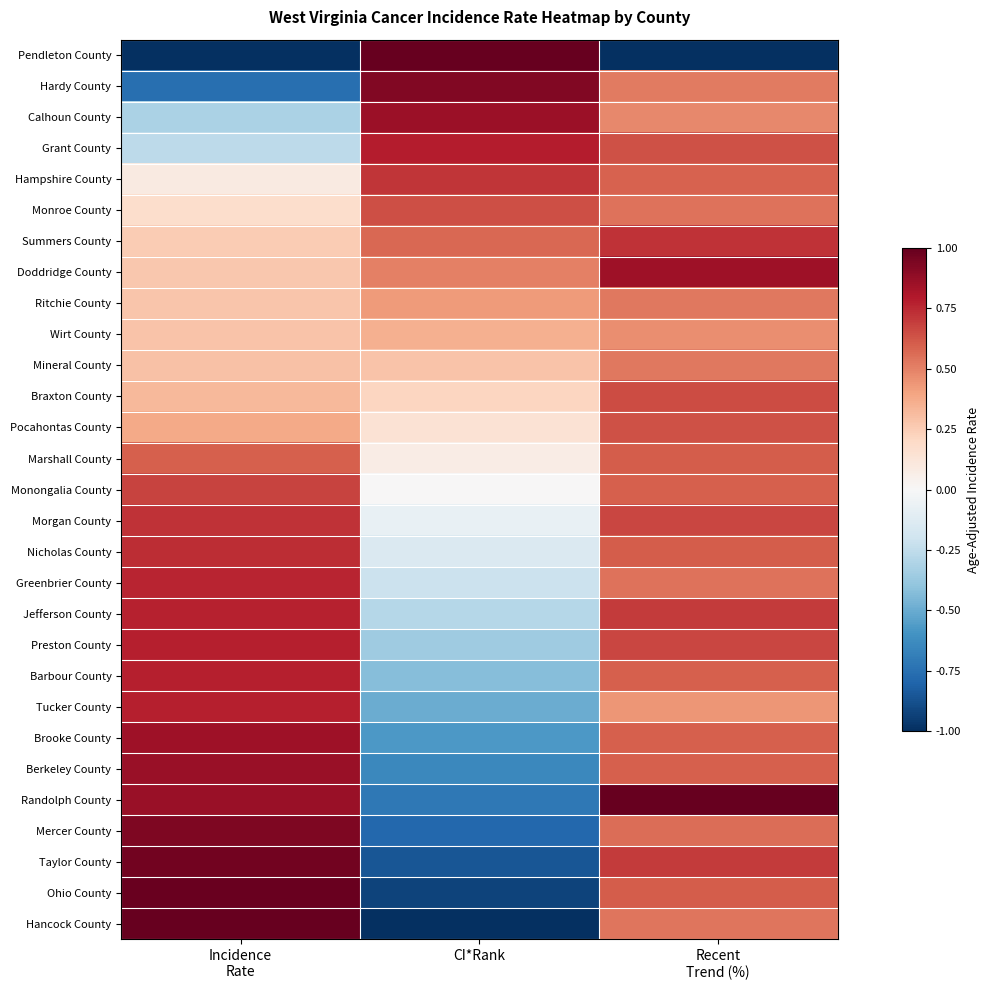

Reading left to right, extract all data points from this chart.

Pendleton County: Incidence
Rate=-1.0	CI*Rank=1.0	Recent
Trend (%)=-1.0
Hardy County: Incidence
Rate=-0.8	CI*Rank=0.9	Recent
Trend (%)=0.5
Calhoun County: Incidence
Rate=-0.3	CI*Rank=0.9	Recent
Trend (%)=0.5
Grant County: Incidence
Rate=-0.3	CI*Rank=0.8	Recent
Trend (%)=0.6
Hampshire County: Incidence
Rate=0.1	CI*Rank=0.7	Recent
Trend (%)=0.6
Monroe County: Incidence
Rate=0.2	CI*Rank=0.6	Recent
Trend (%)=0.5
Summers County: Incidence
Rate=0.3	CI*Rank=0.6	Recent
Trend (%)=0.7
Doddridge County: Incidence
Rate=0.3	CI*Rank=0.5	Recent
Trend (%)=0.8
Ritchie County: Incidence
Rate=0.3	CI*Rank=0.4	Recent
Trend (%)=0.5
Wirt County: Incidence
Rate=0.3	CI*Rank=0.4	Recent
Trend (%)=0.5
Mineral County: Incidence
Rate=0.3	CI*Rank=0.3	Recent
Trend (%)=0.5
Braxton County: Incidence
Rate=0.3	CI*Rank=0.2	Recent
Trend (%)=0.7
Pocahontas County: Incidence
Rate=0.4	CI*Rank=0.1	Recent
Trend (%)=0.6
Marshall County: Incidence
Rate=0.6	CI*Rank=0.1	Recent
Trend (%)=0.6
Monongalia County: Incidence
Rate=0.7	CI*Rank=0.0	Recent
Trend (%)=0.6
Morgan County: Incidence
Rate=0.7	CI*Rank=-0.1	Recent
Trend (%)=0.7
Nicholas County: Incidence
Rate=0.7	CI*Rank=-0.1	Recent
Trend (%)=0.6
Greenbrier County: Incidence
Rate=0.8	CI*Rank=-0.2	Recent
Trend (%)=0.5
Jefferson County: Incidence
Rate=0.8	CI*Rank=-0.3	Recent
Trend (%)=0.7
Preston County: Incidence
Rate=0.8	CI*Rank=-0.4	Recent
Trend (%)=0.7
Barbour County: Incidence
Rate=0.8	CI*Rank=-0.4	Recent
Trend (%)=0.6
Tucker County: Incidence
Rate=0.8	CI*Rank=-0.5	Recent
Trend (%)=0.4
Brooke County: Incidence
Rate=0.8	CI*Rank=-0.6	Recent
Trend (%)=0.6
Berkeley County: Incidence
Rate=0.9	CI*Rank=-0.6	Recent
Trend (%)=0.6
Randolph County: Incidence
Rate=0.9	CI*Rank=-0.7	Recent
Trend (%)=1.0
Mercer County: Incidence
Rate=0.9	CI*Rank=-0.8	Recent
Trend (%)=0.6
Taylor County: Incidence
Rate=1.0	CI*Rank=-0.9	Recent
Trend (%)=0.7
Ohio County: Incidence
Rate=1.0	CI*Rank=-0.9	Recent
Trend (%)=0.6
Hancock County: Incidence
Rate=1.0	CI*Rank=-1.0	Recent
Trend (%)=0.5